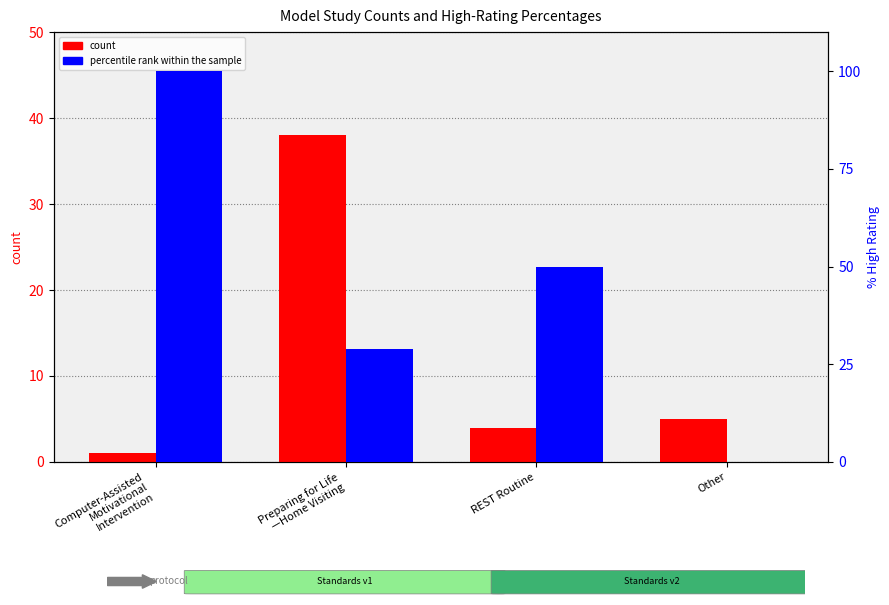

What is the sum of the percentile rank within the sample values at REST Routine and Computer-Assisted
Motivational
Intervention?

150.0